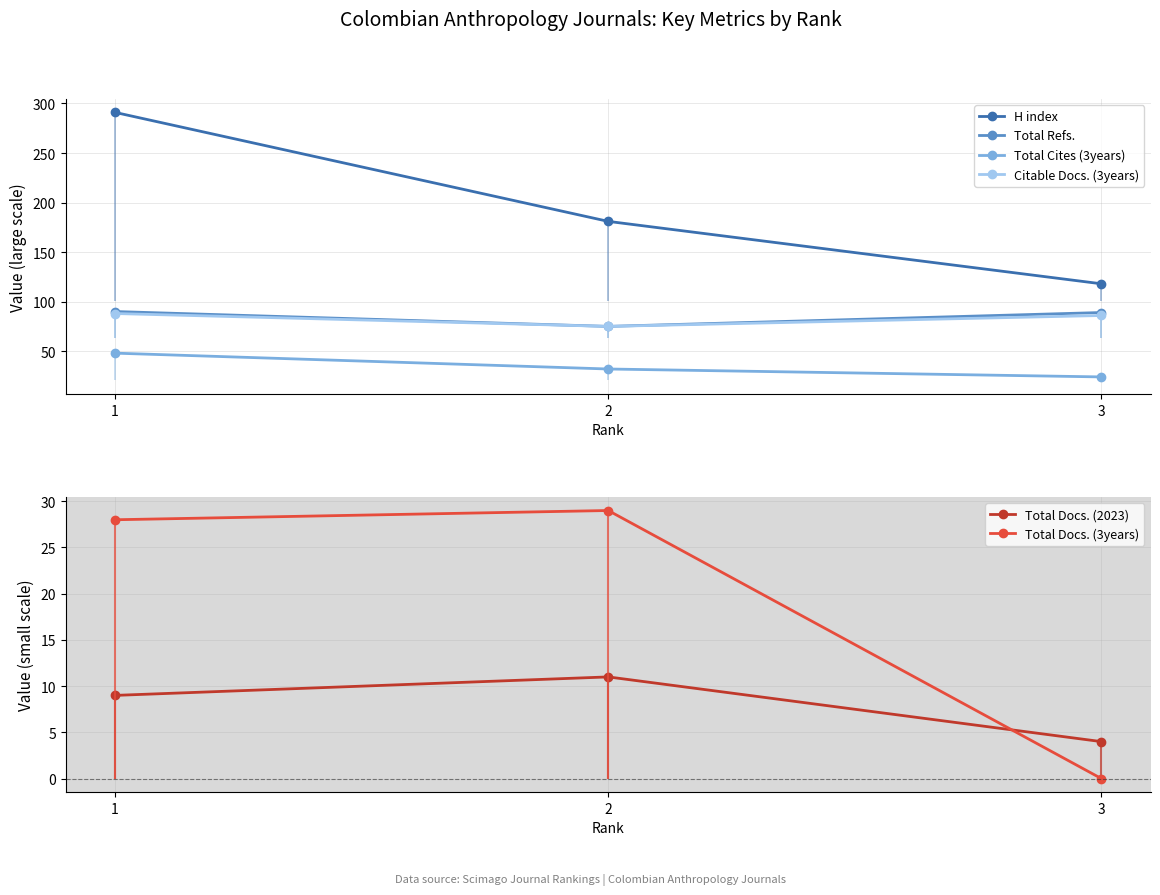

Is the value of Total Cites (3years) at 1 greater than the value of Total Refs. at 1?

No